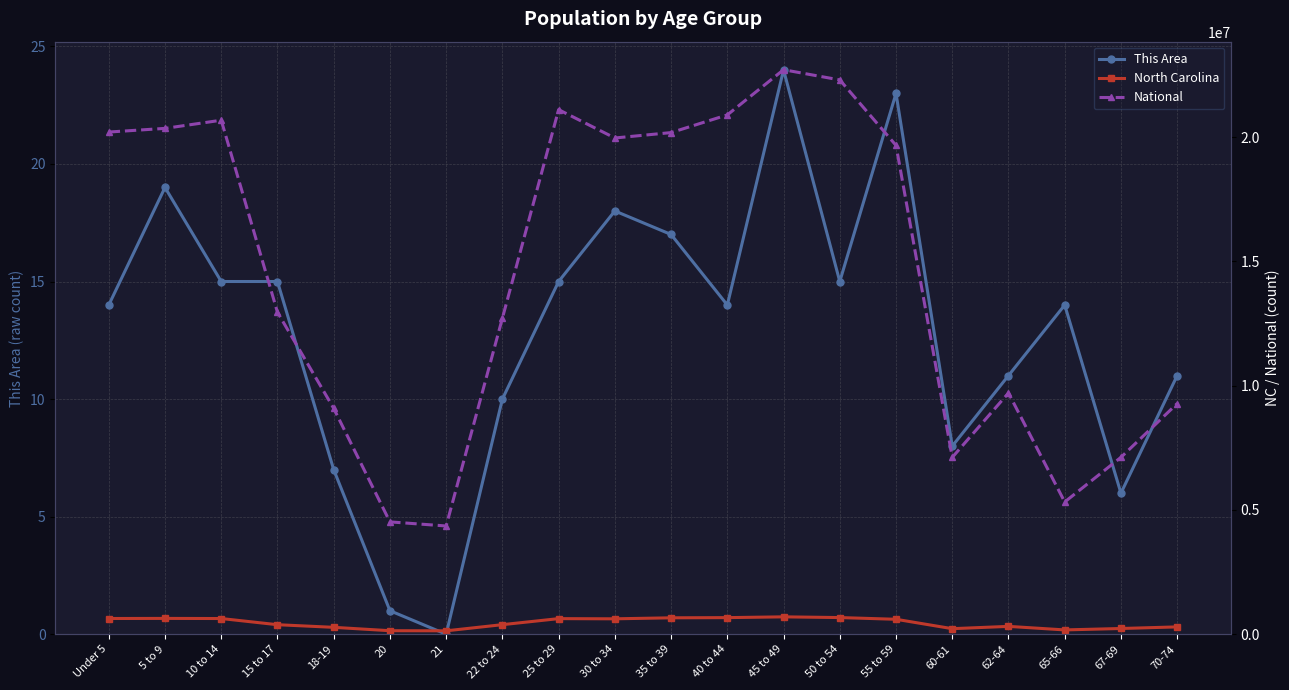

List the labels in order of This Area value, smallest first.

21, 20, 67-69, 18-19, 60-61, 22 to 24, 62-64, 70-74, Under 5, 40 to 44, 65-66, 10 to 14, 15 to 17, 25 to 29, 50 to 54, 35 to 39, 30 to 34, 5 to 9, 55 to 59, 45 to 49